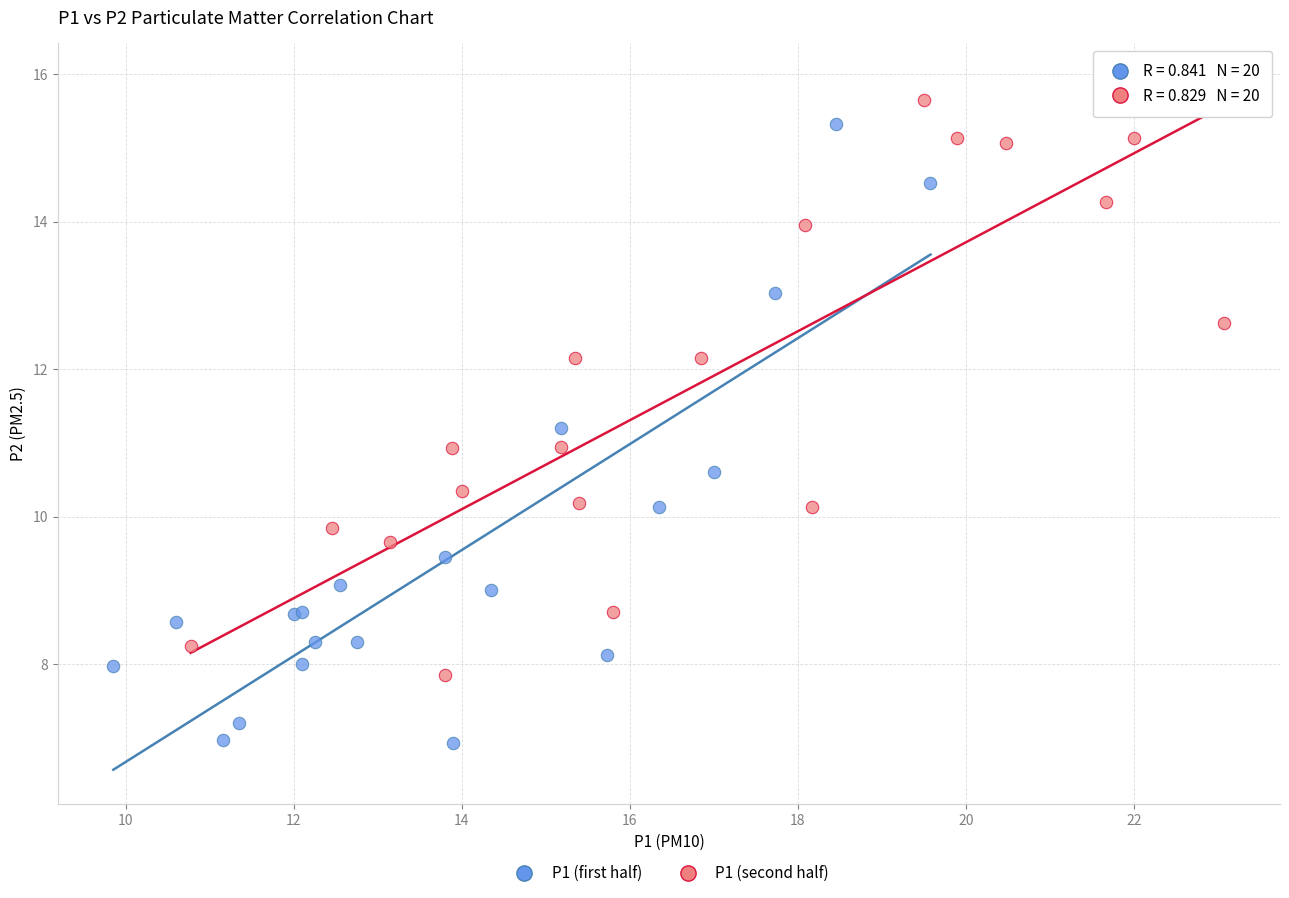

Which series reaches the maximum Y coordinate?

P1 (second half)